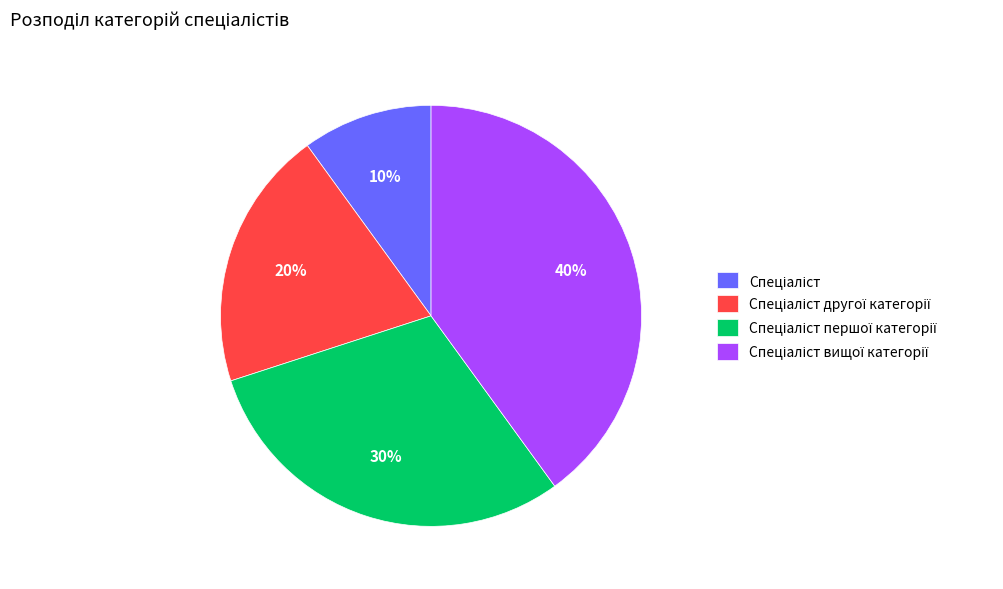

Is there any slice that represents more than half of the pie?

No